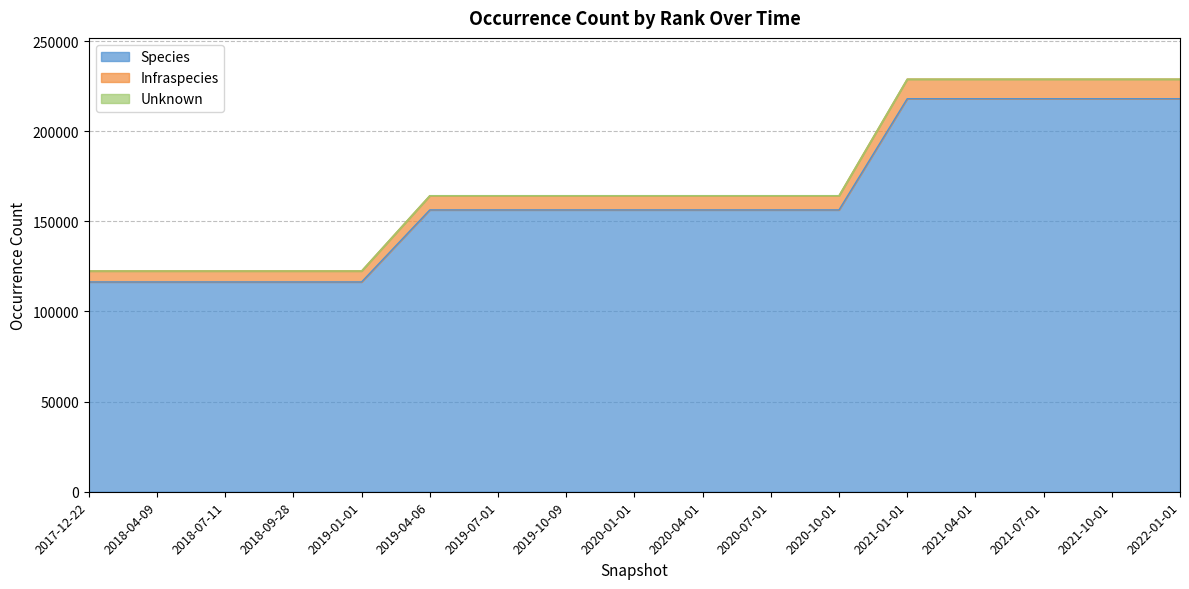

What is the minimum value for Species?

116371